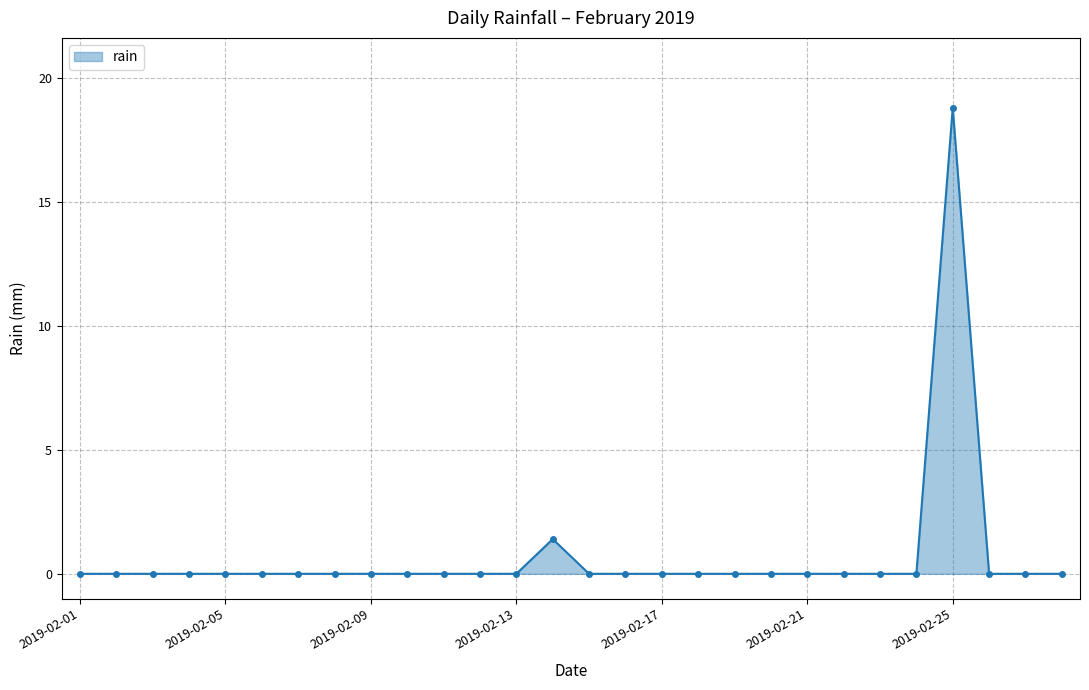

What is the average value?

0.7